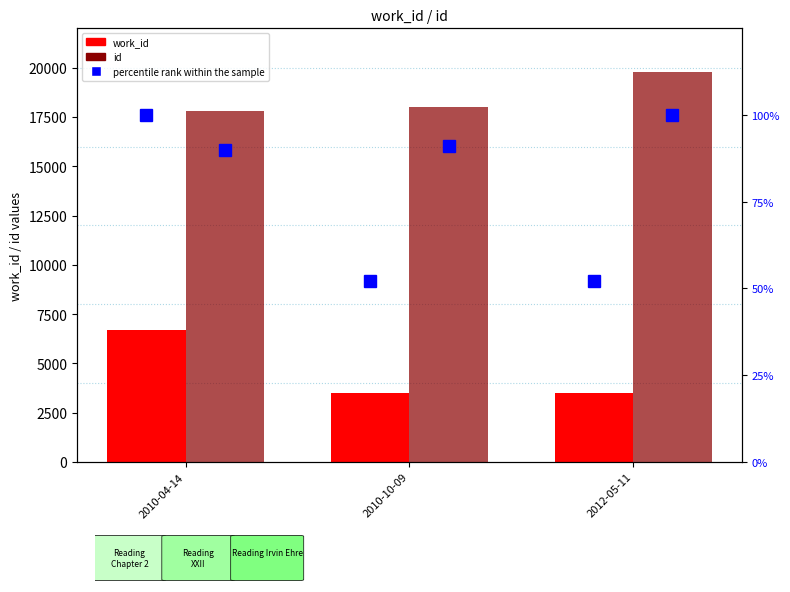

Reading left to right, transcribe all the data shown in this chart.

work_id: 6696	3476	3479
id: 17785	17996	19767
percentile rank within the sample: 90	91	100